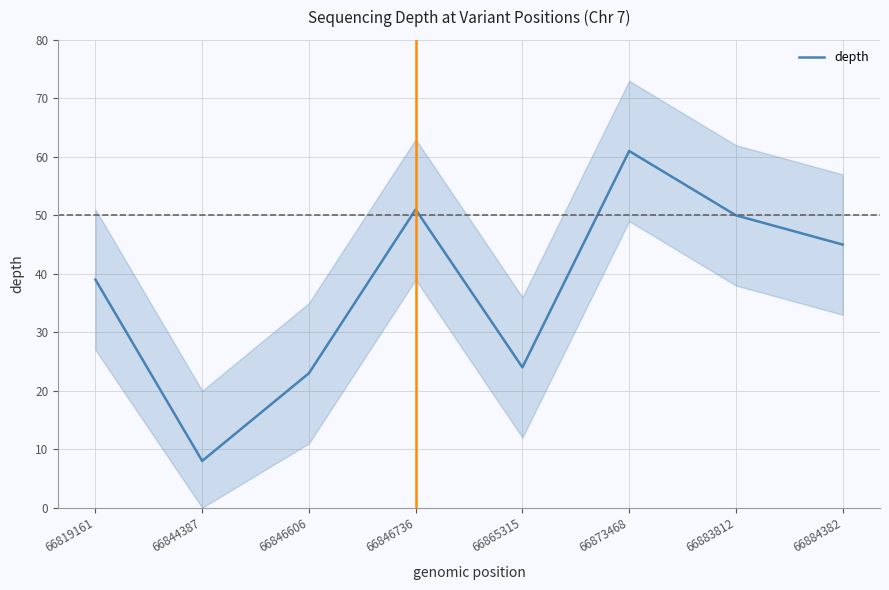

What is the change in value from 66846606 to 66884382?

+22